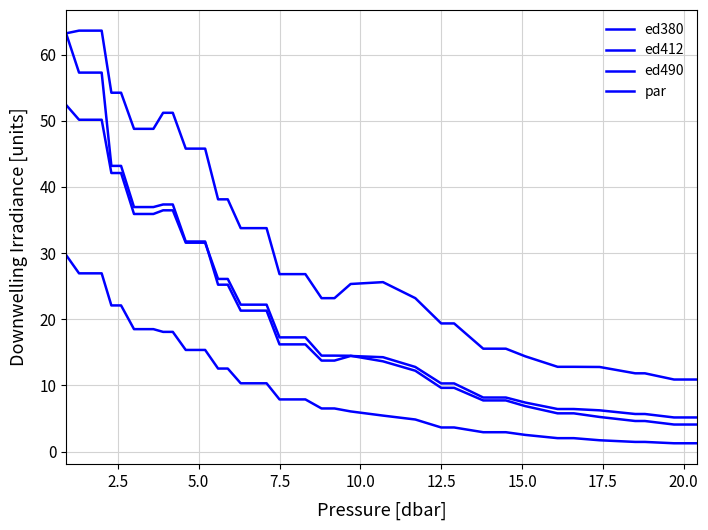

How many categories are shown in the chart?

39